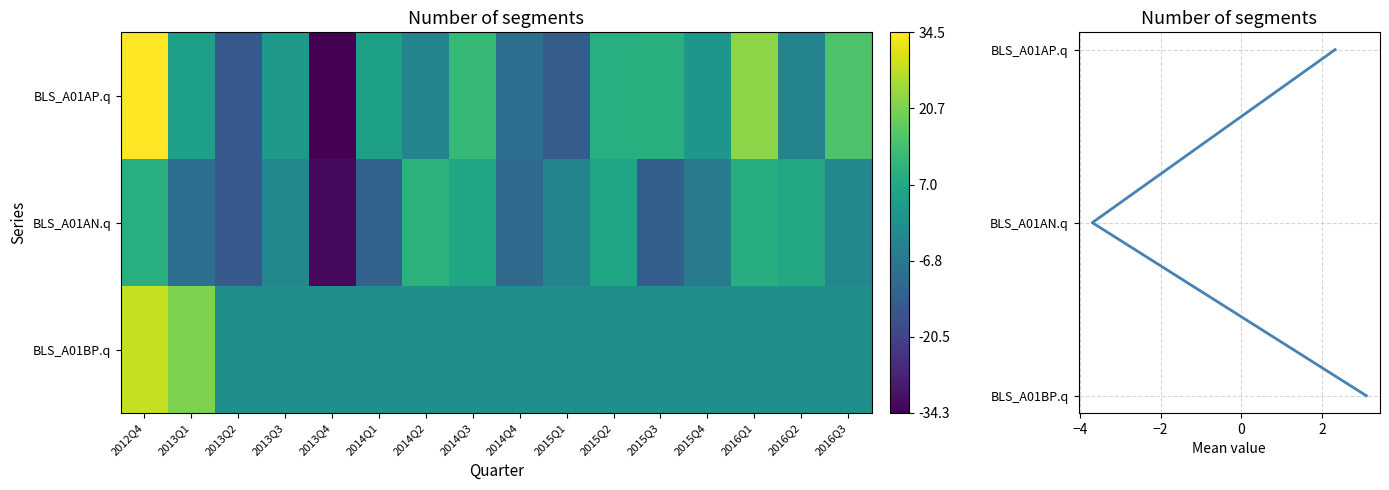

What is the difference between the highest and lowest values at 2015Q3?

22.8